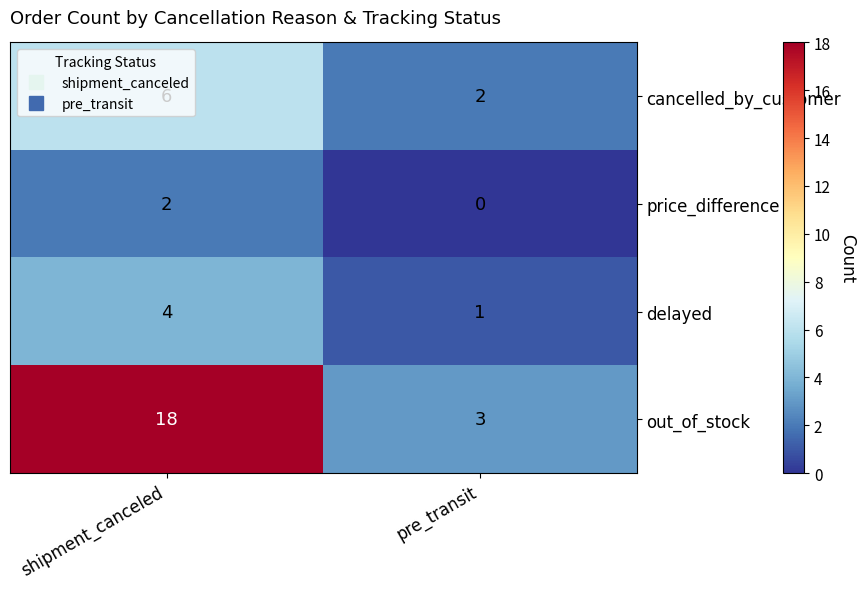

The cancelled_by_customer series shows 2 at pre_transit. True or false?

True